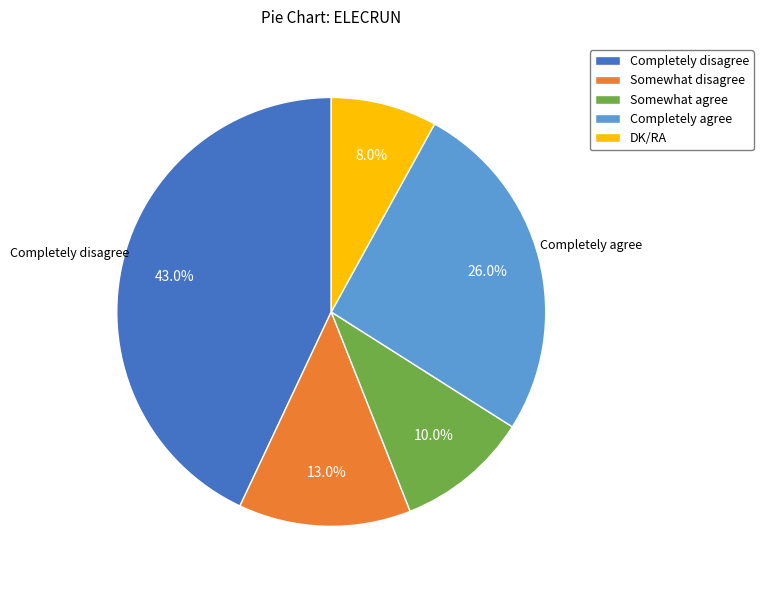

To the nearest percent, what portion does Somewhat disagree represent?

13%